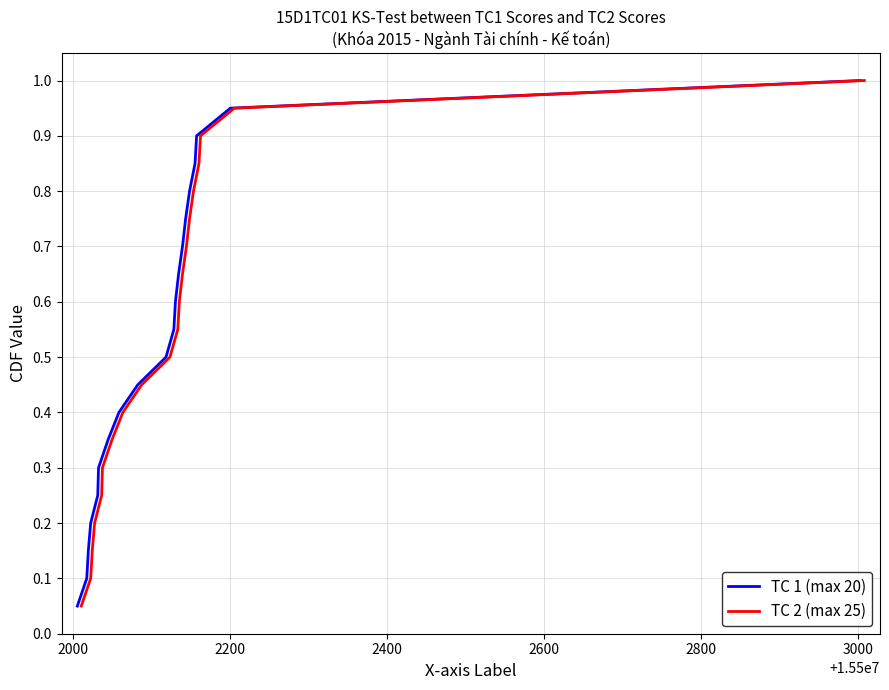

What is the highest value of the TC 1 (max 20) series?

1.0